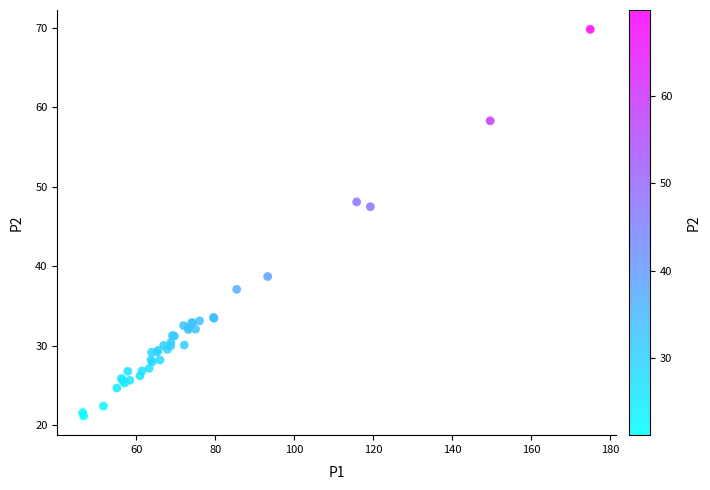

What Y value in the scatter plot is closest to 45?

47.5